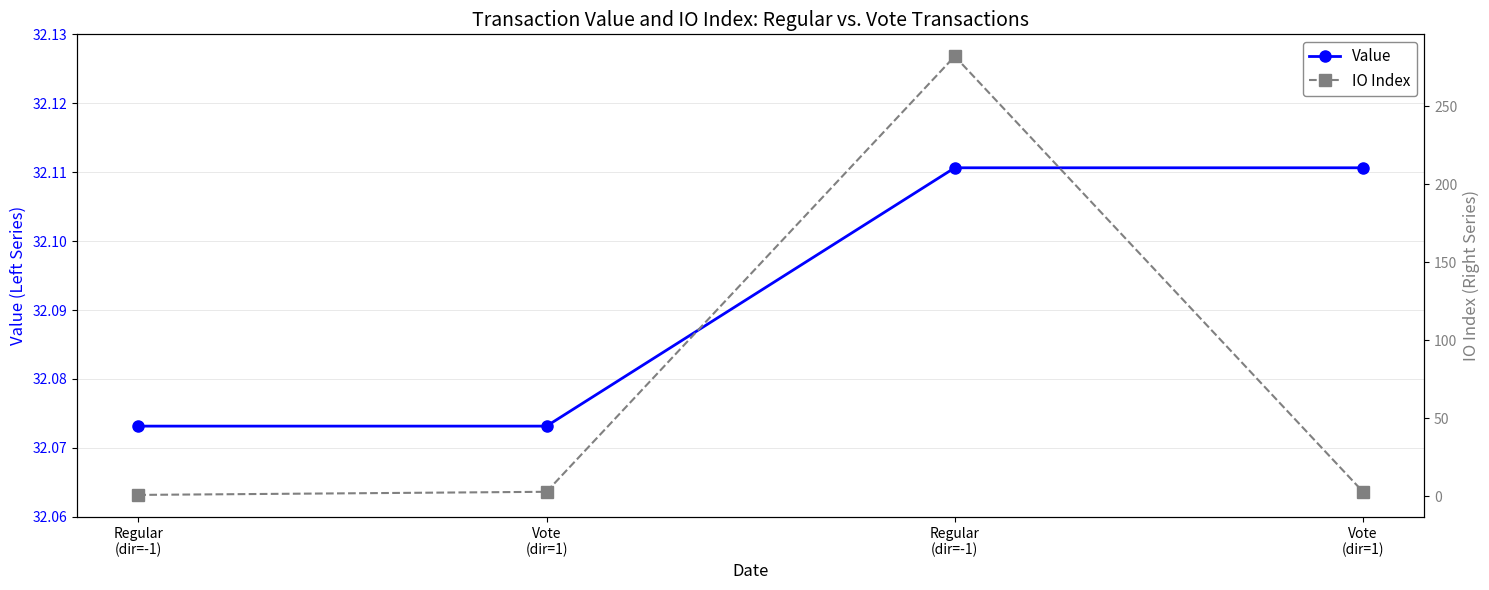

True or false: IO Index has more than 0 points higher than both neighbors.

True